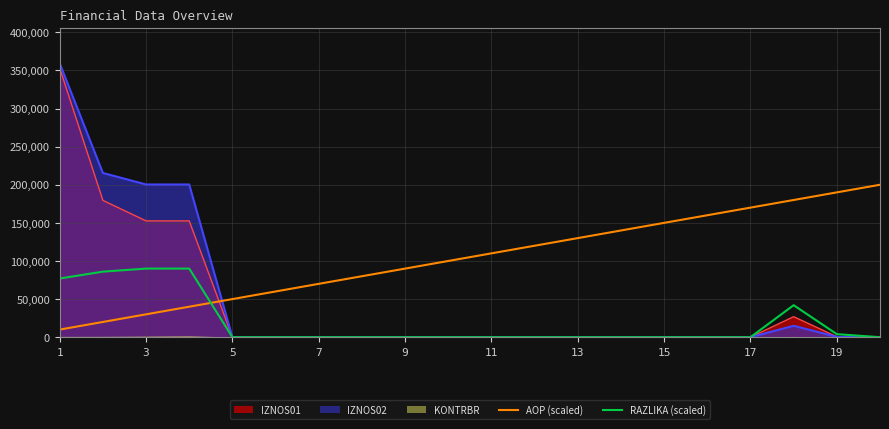

The value of RAZLIKA (scaled) at 11 is 0.0. True or false?

True